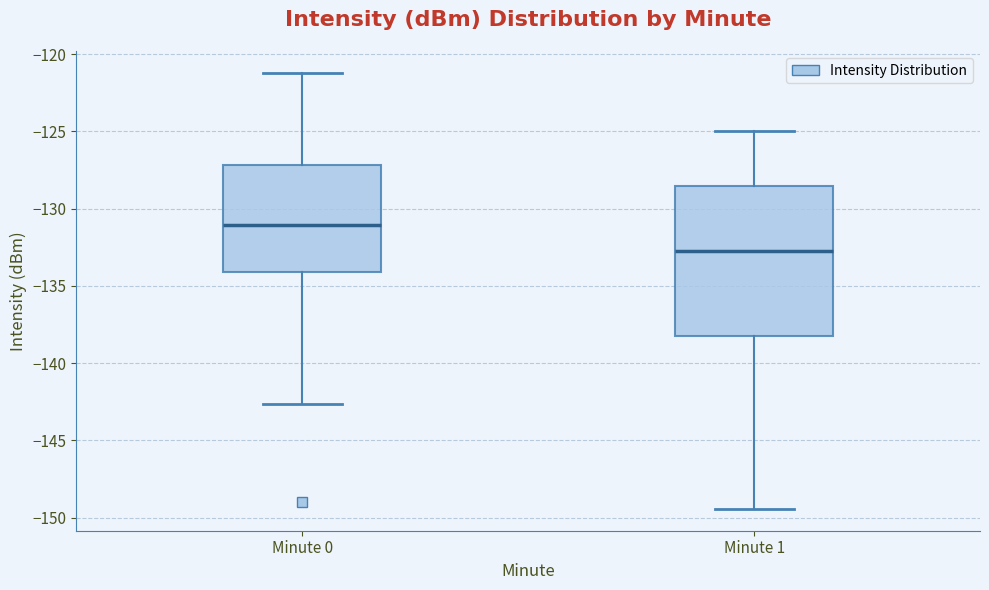

Reading left to right, read every box against the y-axis: the position of its median line, the range the box covers, and the ends of its whiskers. The values are not printed on the chart, so give them approximately, as read against the axis.

Minute 0: median -131.0, box -134.0 to -127.0, whiskers -142.5 to -121.0
Minute 1: median -132.5, box -138.0 to -128.5, whiskers -149.5 to -125.0